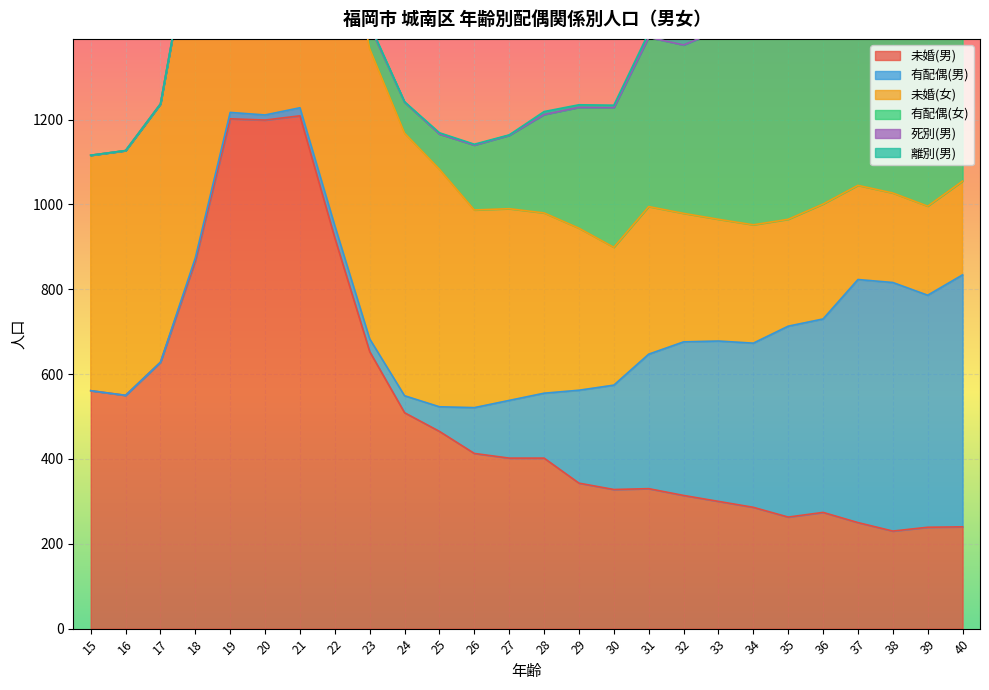

How many values in 離別(男) are above zero?

21